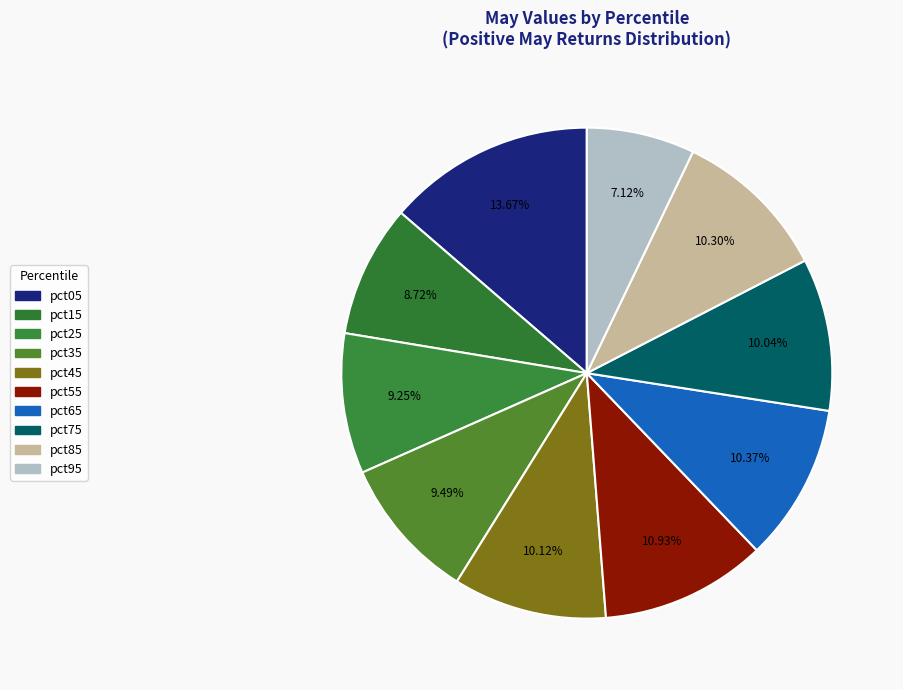

Combined, what portion of the pie is pct75 and pct25?

19.3%